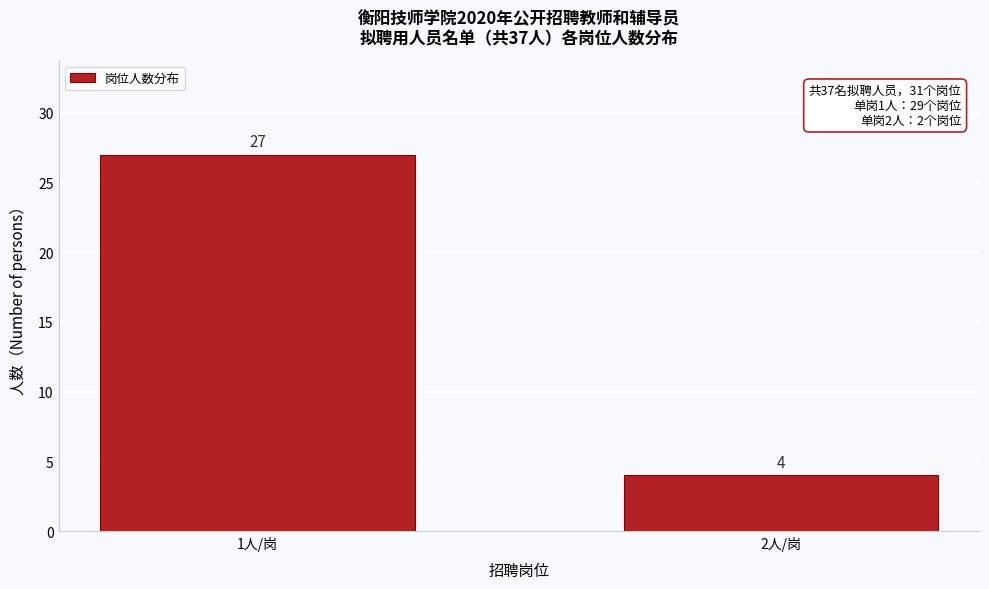

Reading left to right, list all the values displayed in this chart.

27	4